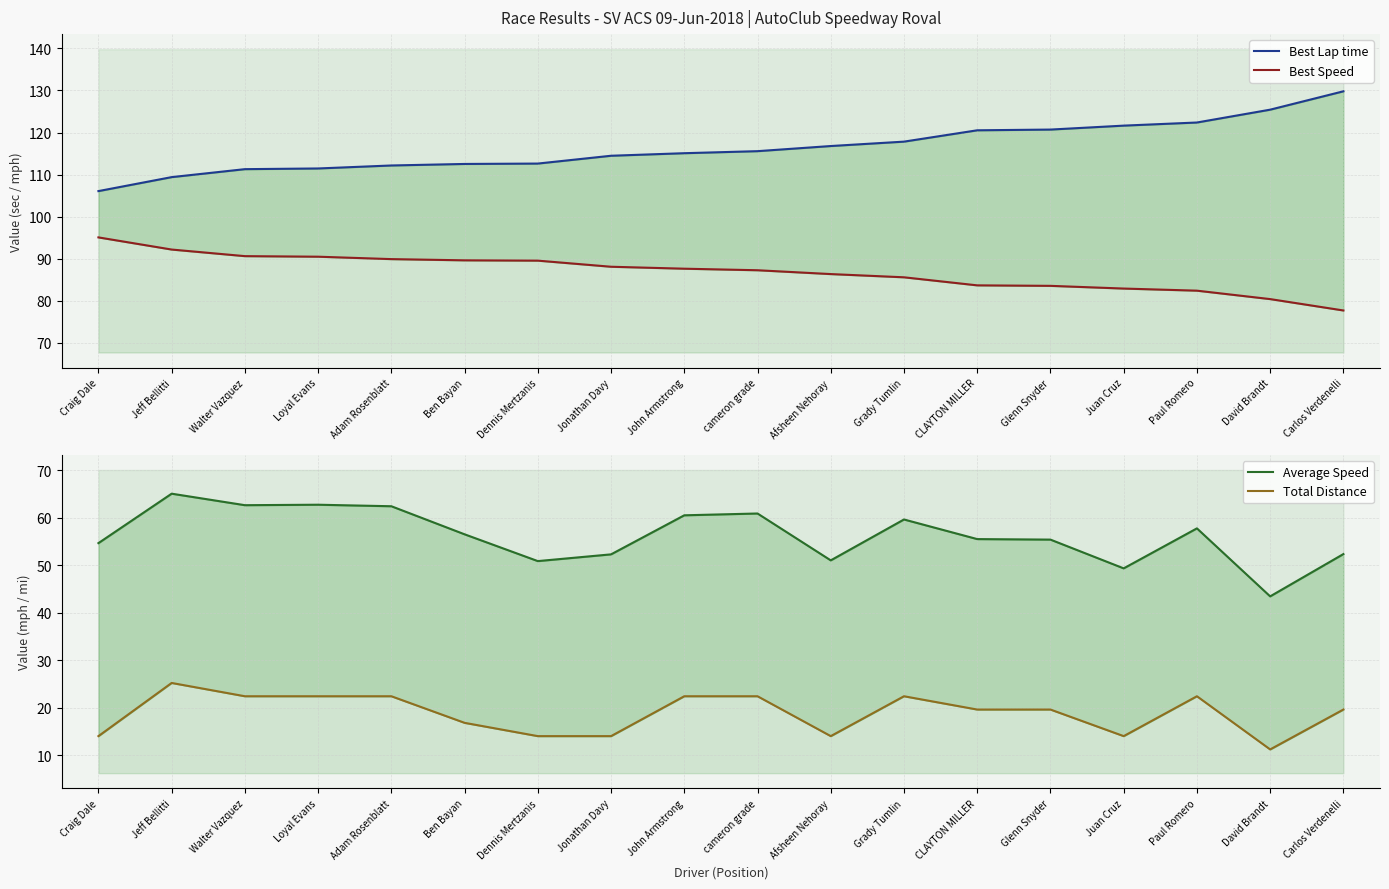

What is the highest value of the Total Distance series?

25.2